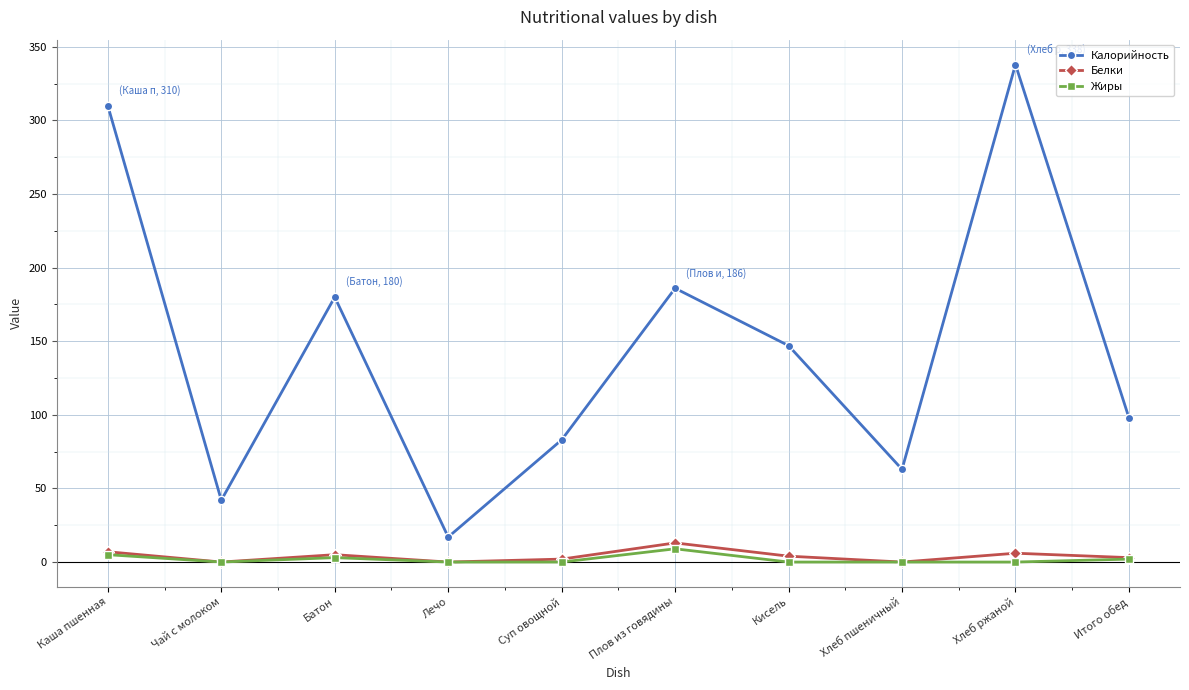

At which category does Жиры reach its first local peak?

Батон